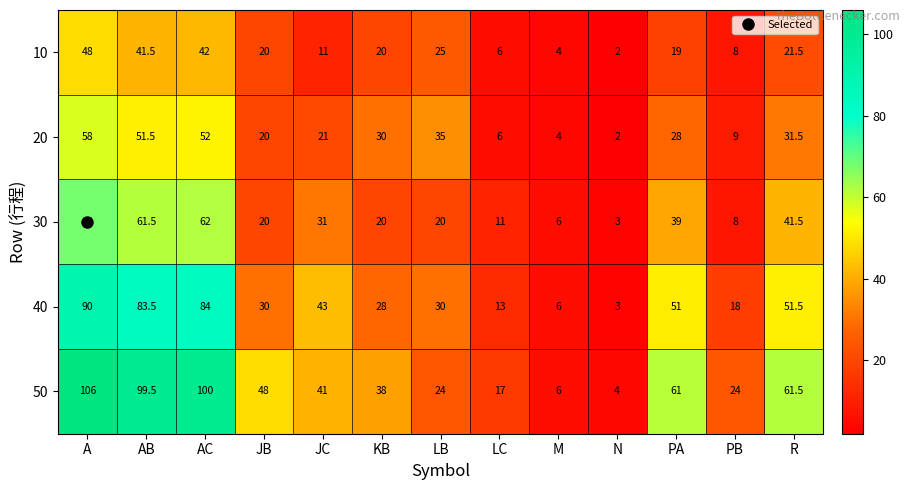

What is the average value of the 40 series?

40.8